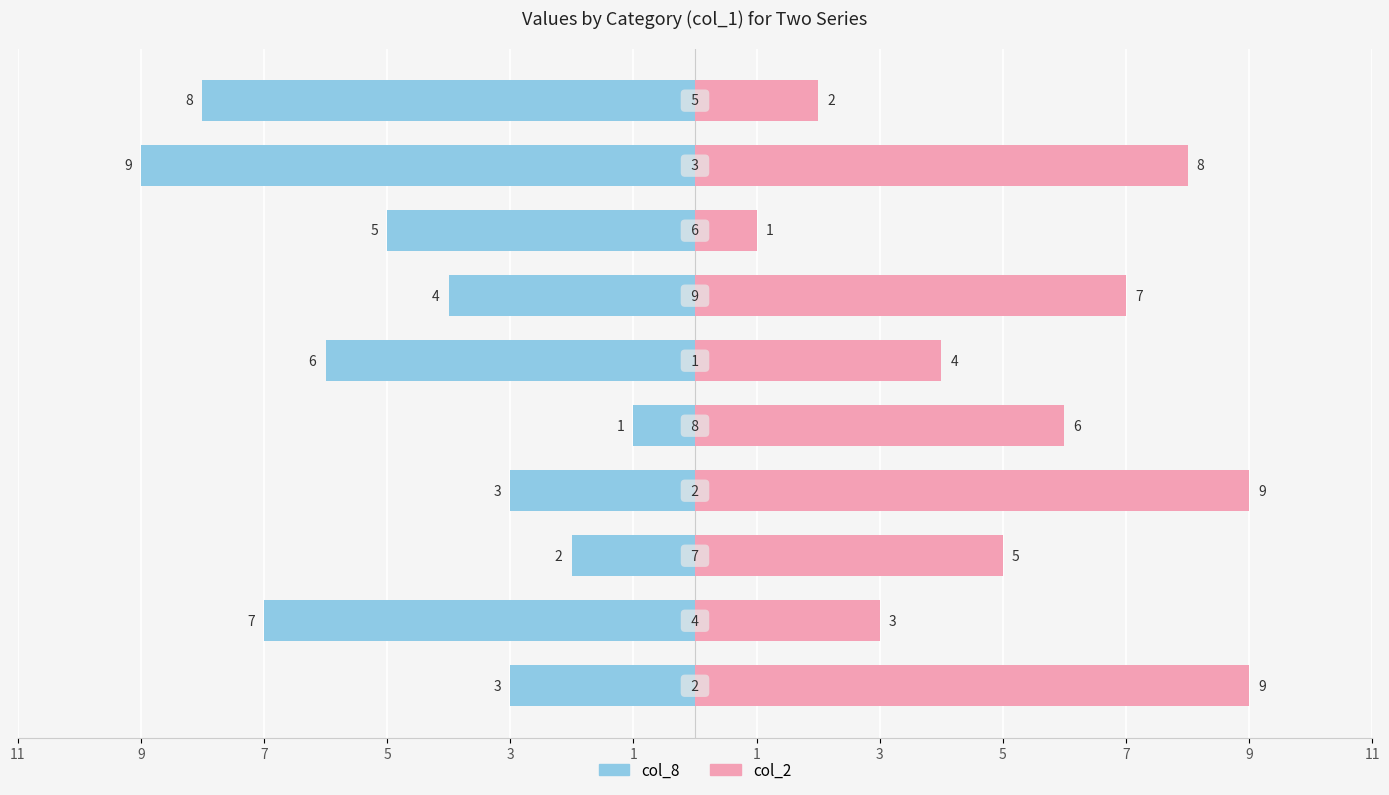

Are the bars horizontal?

Yes